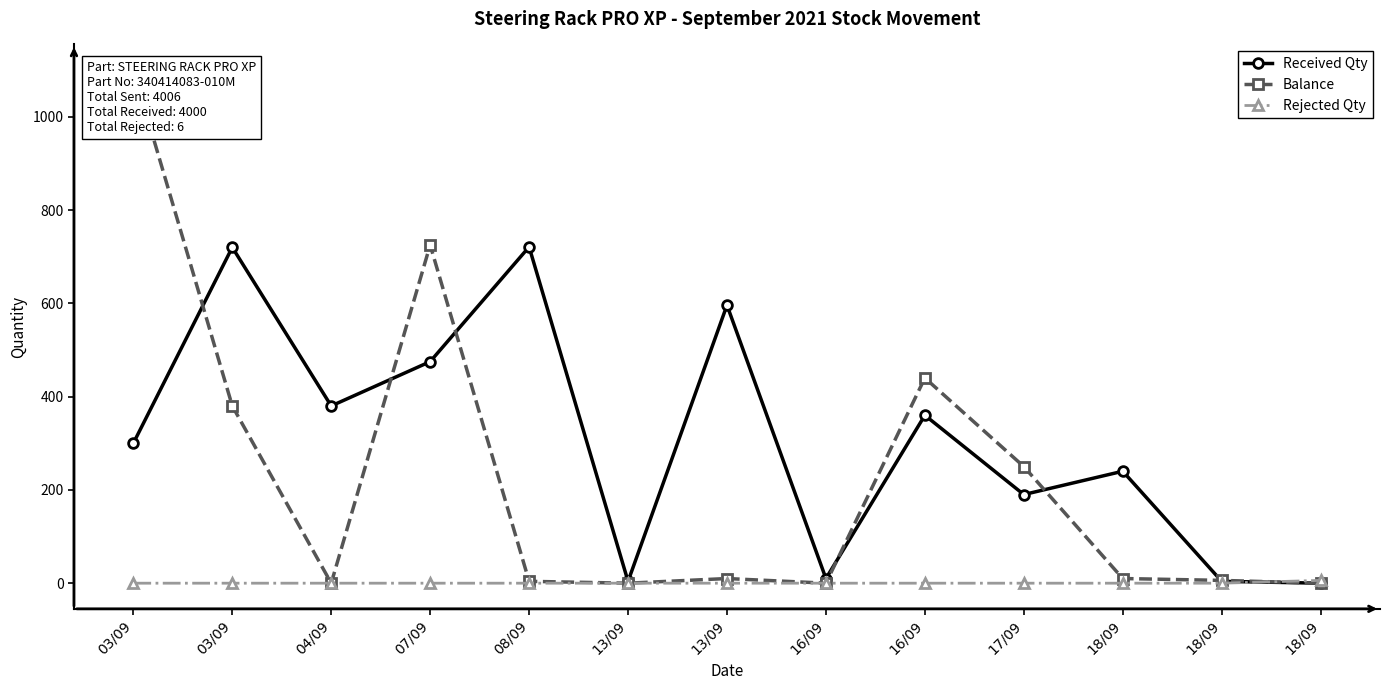

Rank the series at 03/09 from highest to lowest value.

Balance, Received Qty, Rejected Qty